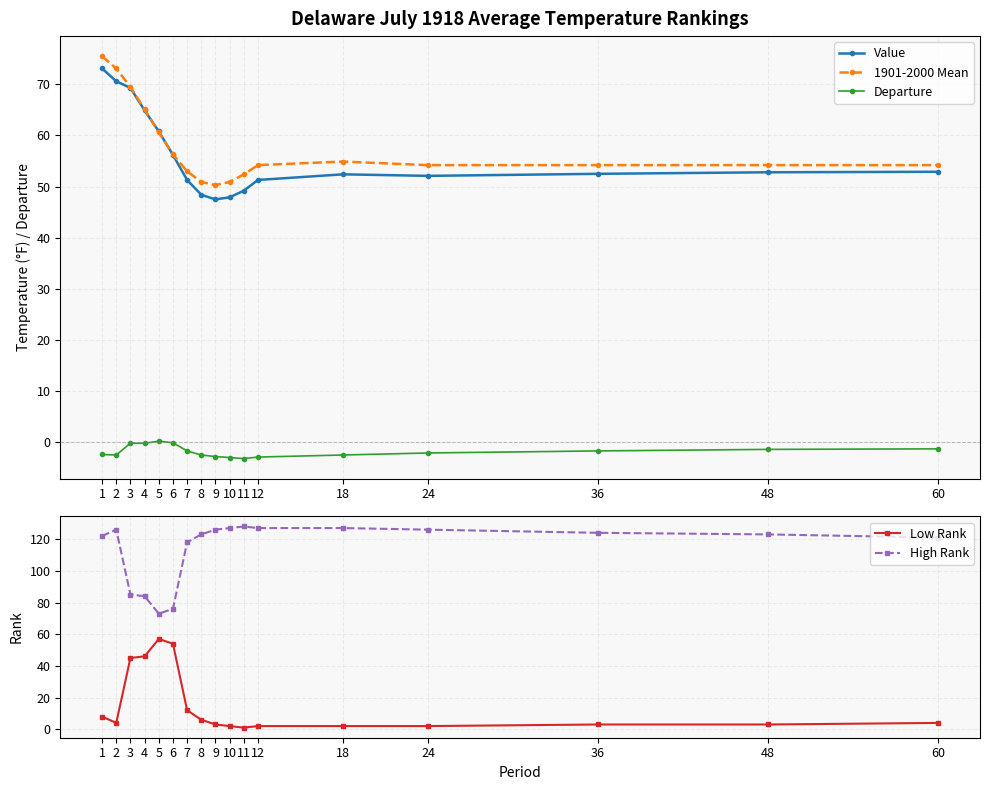

True or false: High Rank and 1901-2000 Mean intersect in this chart.

False